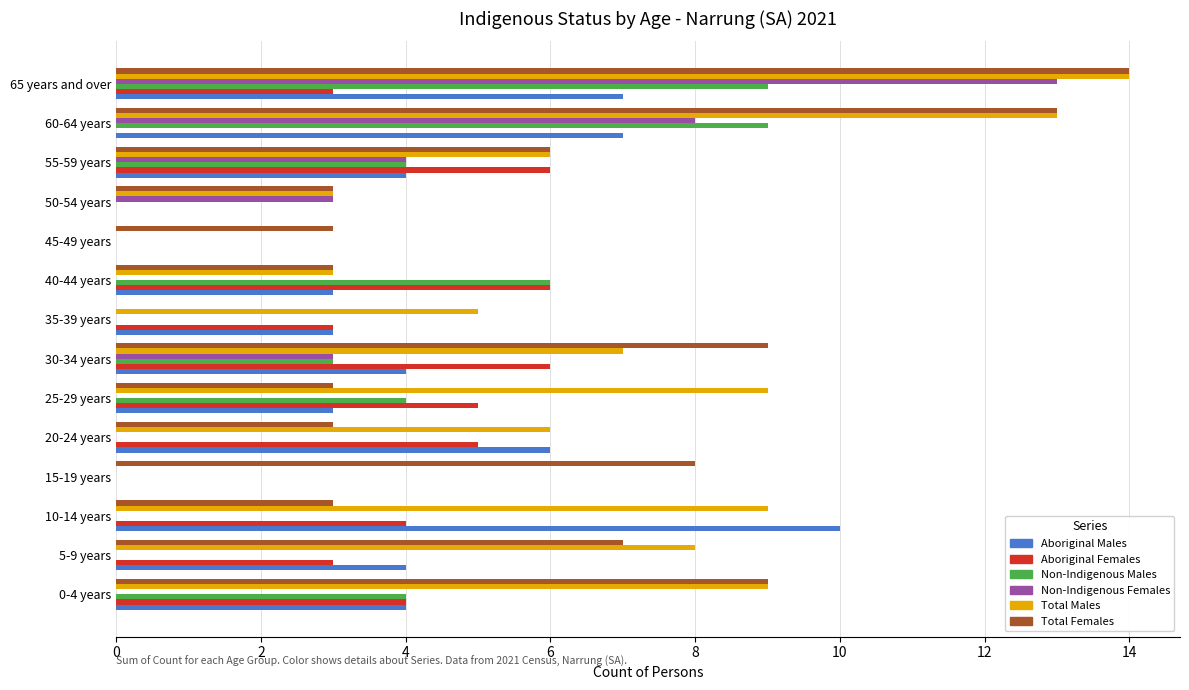

Which label corresponds to the largest value in the chart?

65 years and over